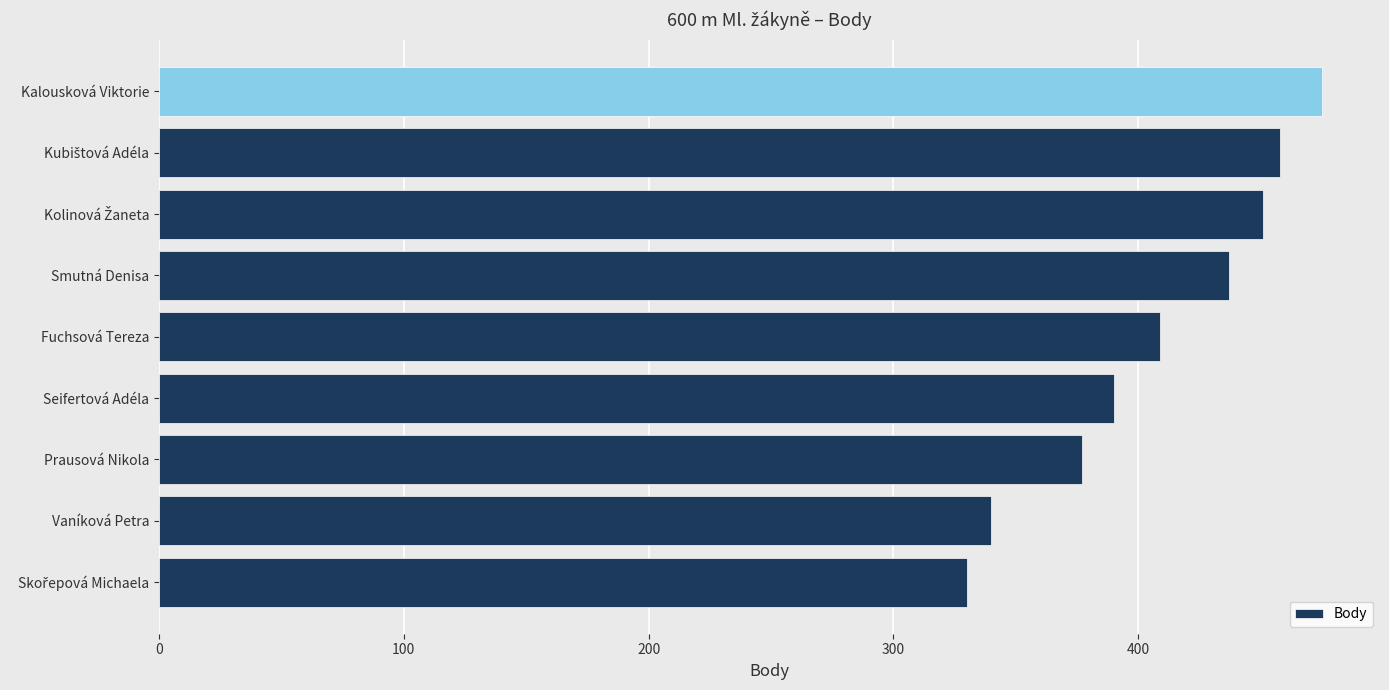

Is it true that the value at Fuchsová Tereza is 102?

False